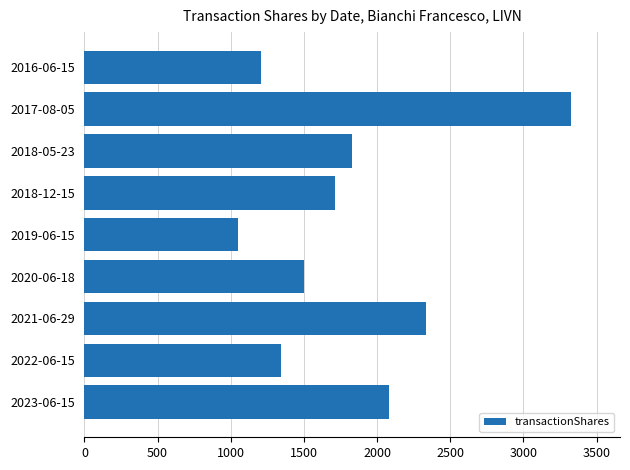

List the labels in order of value, largest first.

2017-08-05, 2021-06-29, 2023-06-15, 2018-05-23, 2018-12-15, 2020-06-18, 2022-06-15, 2016-06-15, 2019-06-15